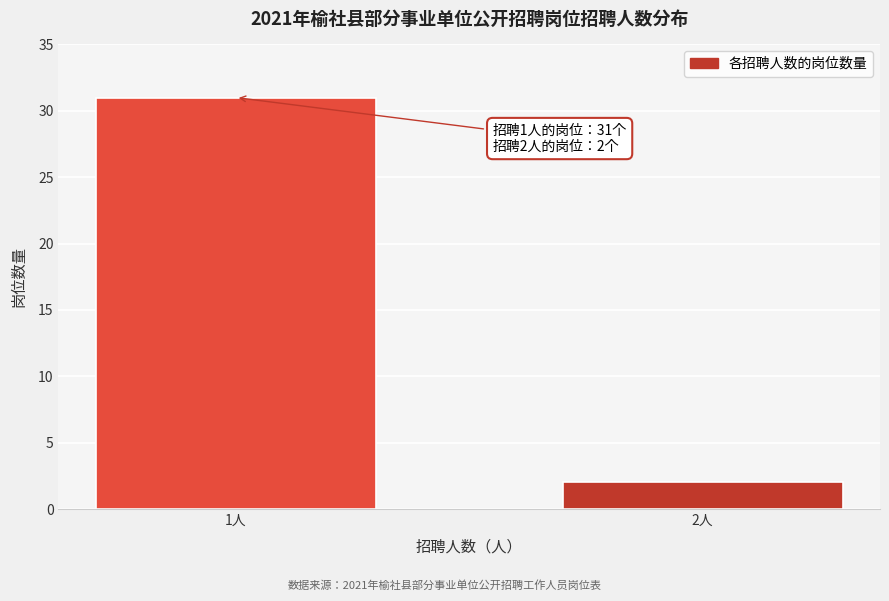

Reading left to right, extract all data points from this chart.

1人=31	2人=2